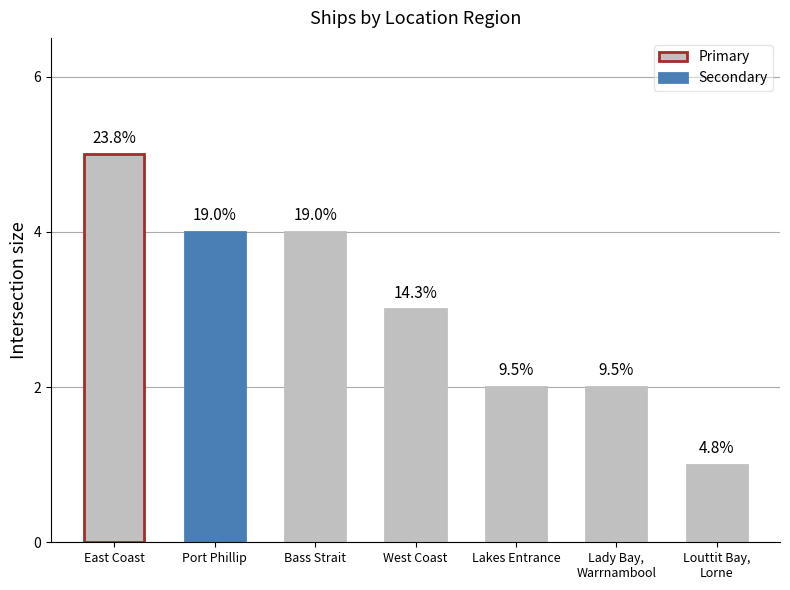

Are the bars horizontal?

No